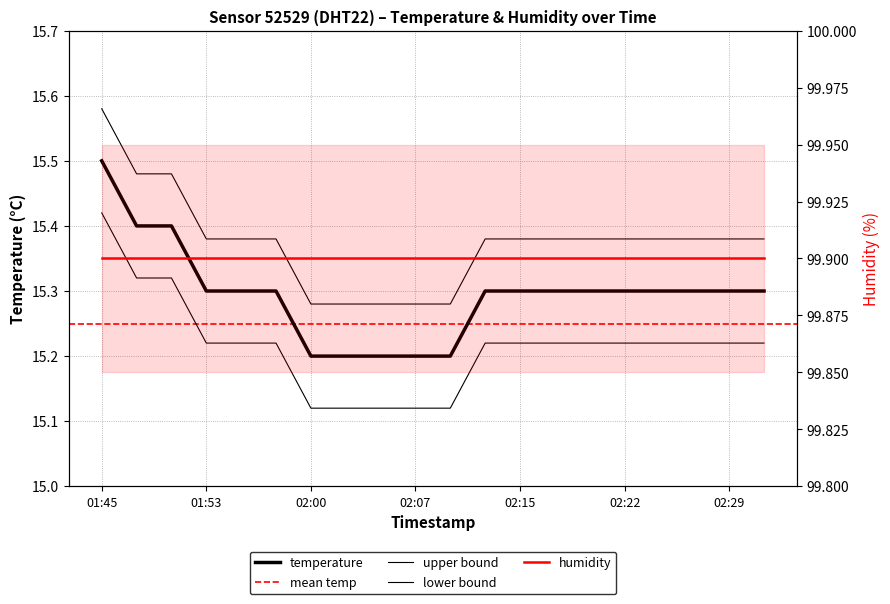

Approximately how many times larger is the value at 02:03 compared to 02:27?

1.0